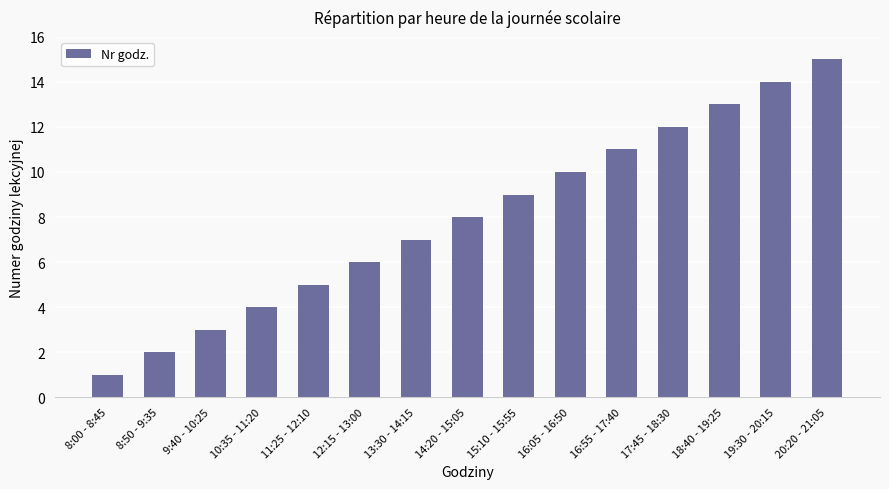

True or false: the data shows 10 at 13:30 - 14:15.

False